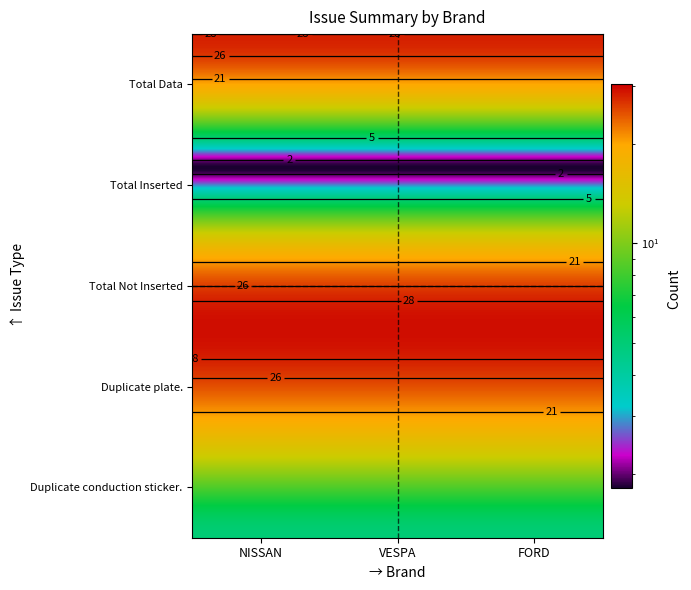

Which series has the largest range (max minus min)?

Duplicate conduction sticker.